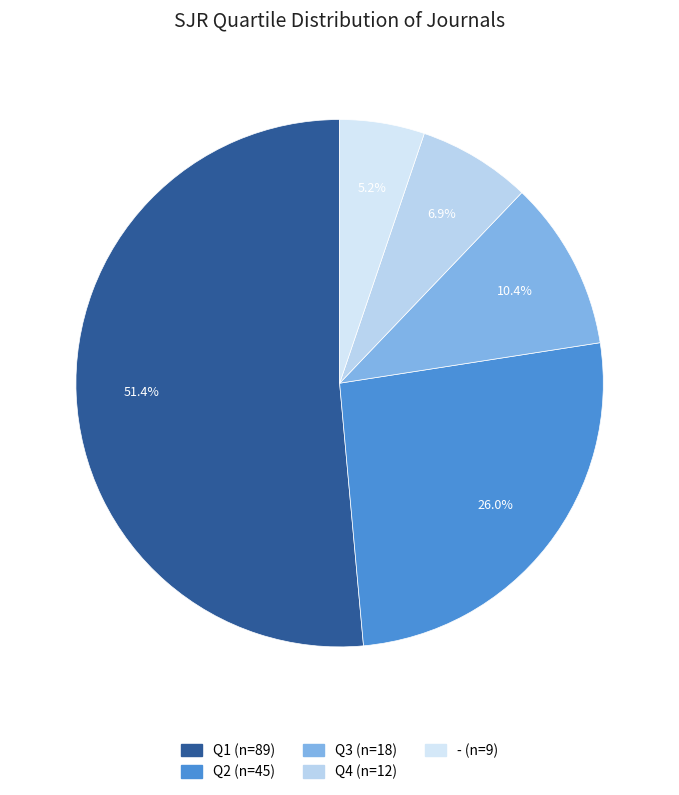

To the nearest percent, what is the average slice percentage?

20%